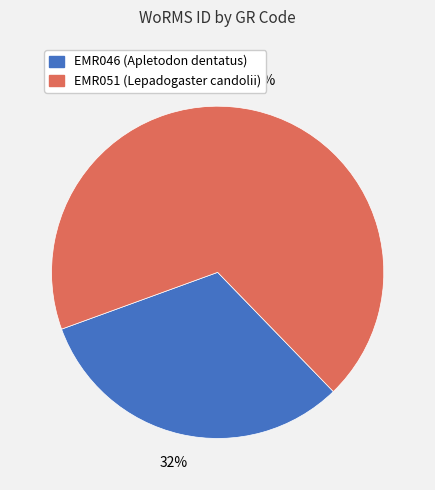

Which slice is the largest?

EMR051